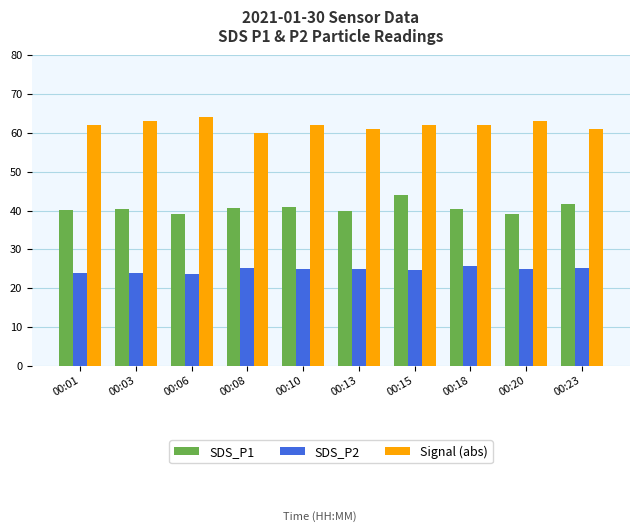

The value of Signal (abs) at 00:08 is 60.0. True or false?

True